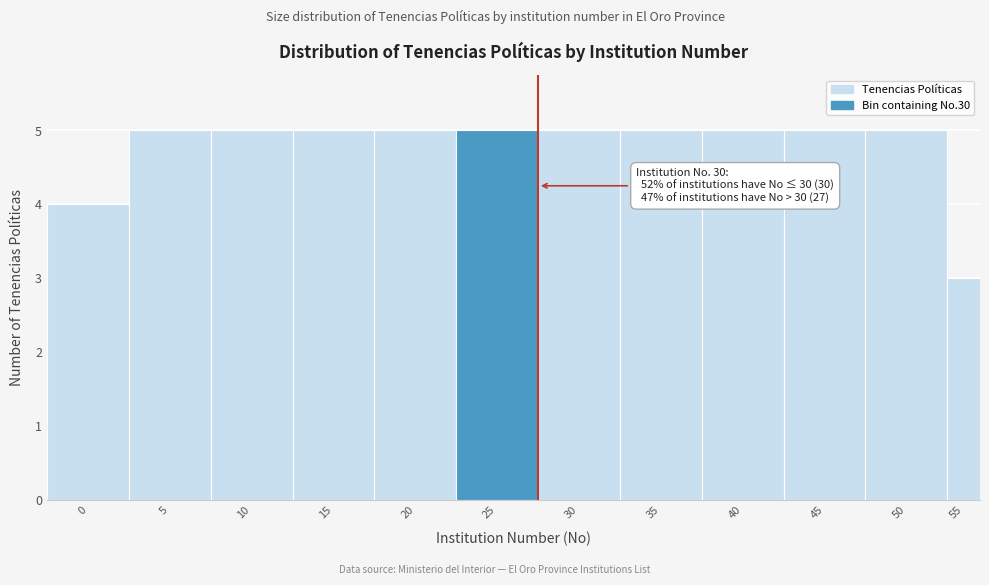

Reading right to left, what are all the values shown in this chart?

55=3	50=5	45=5	40=5	35=5	30=5	25=5	20=5	15=5	10=5	5=5	0=4